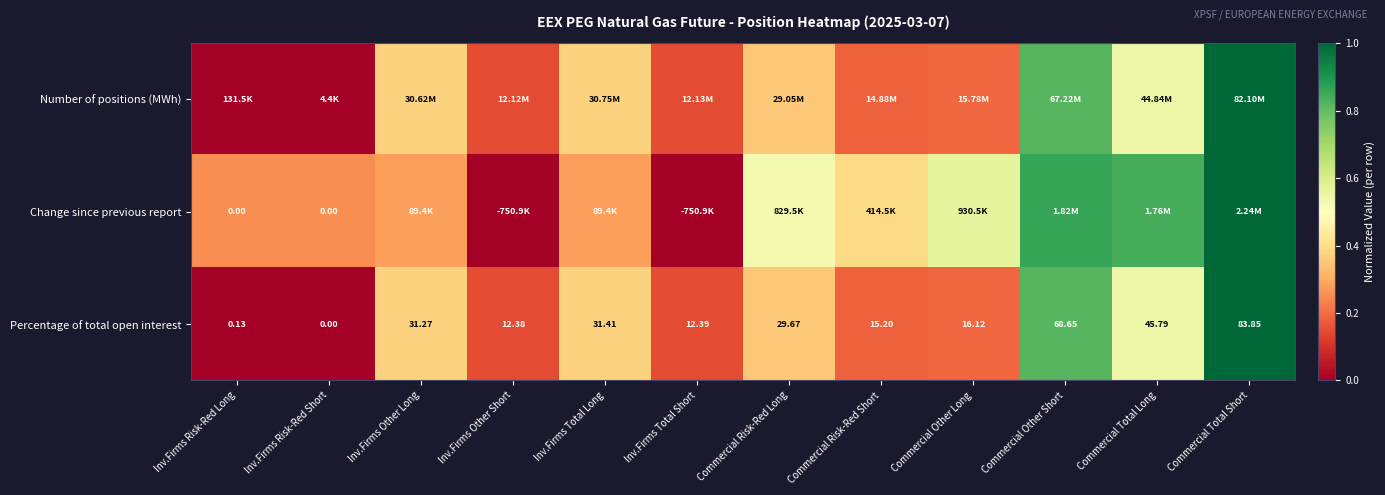

Rank the categories by Percentage of total open interest value from highest to lowest.

Commercial Total Short, Commercial Other Short, Commercial Total Long, Inv.Firms Total Long, Inv.Firms Other Long, Commercial Risk-Red Long, Commercial Other Long, Commercial Risk-Red Short, Inv.Firms Total Short, Inv.Firms Other Short, Inv.Firms Risk-Red Long, Inv.Firms Risk-Red Short